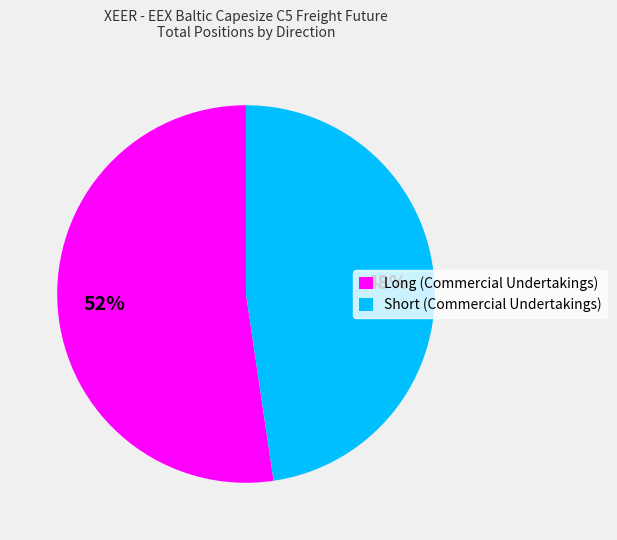

How many segments does this pie chart have?

2